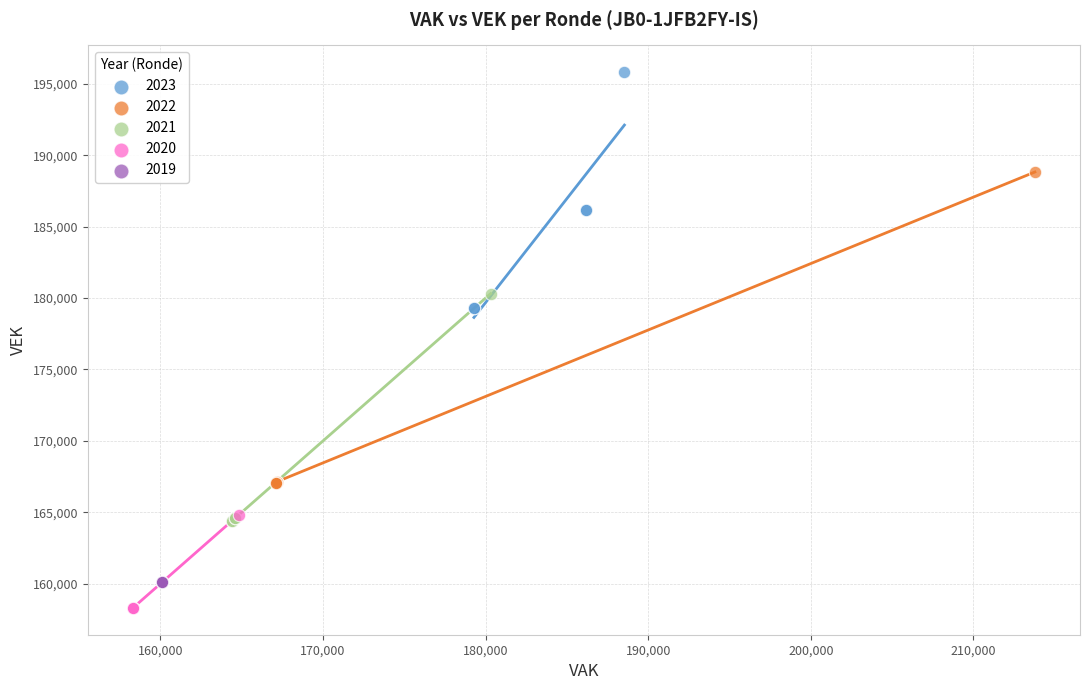

Which series contains the lowest Y value?

2020